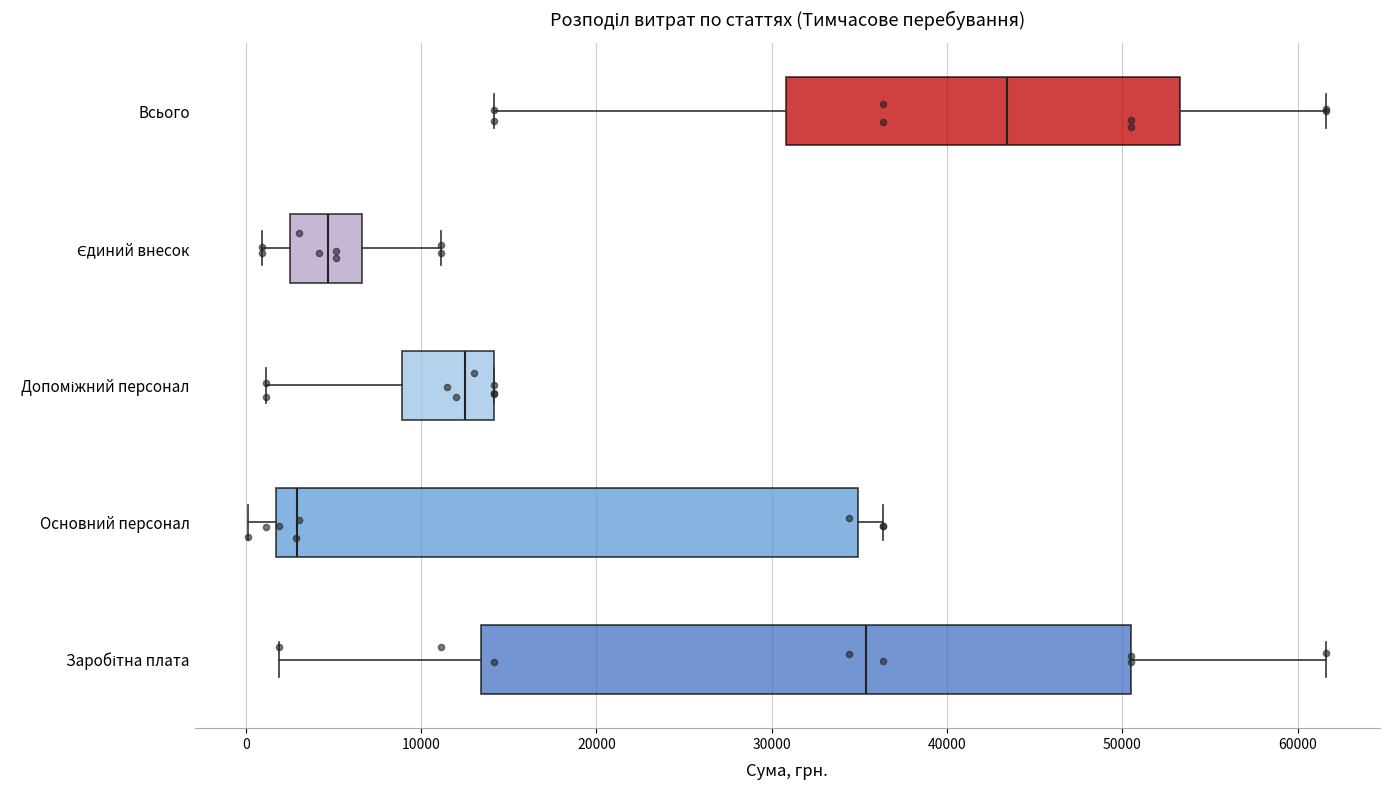

Which box's median line is the furthest to the right?

Всього